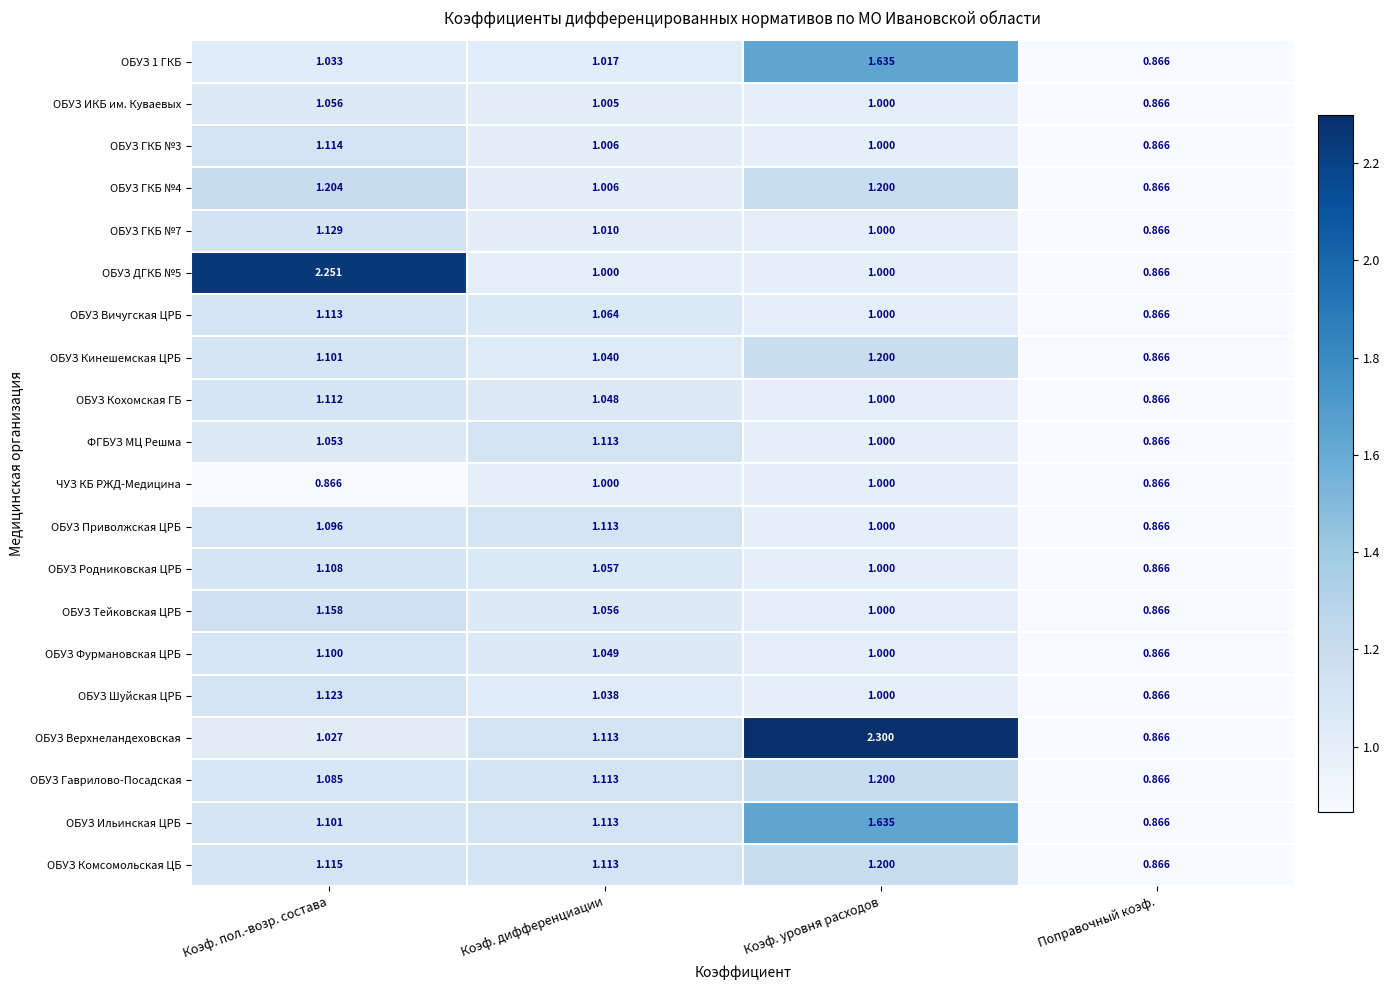

Rank the categories by ОБУЗ Фурмановская ЦРБ value from highest to lowest.

Коэф. пол.-возр. состава, Коэф. дифференциации, Коэф. уровня расходов, Поправочный коэф.